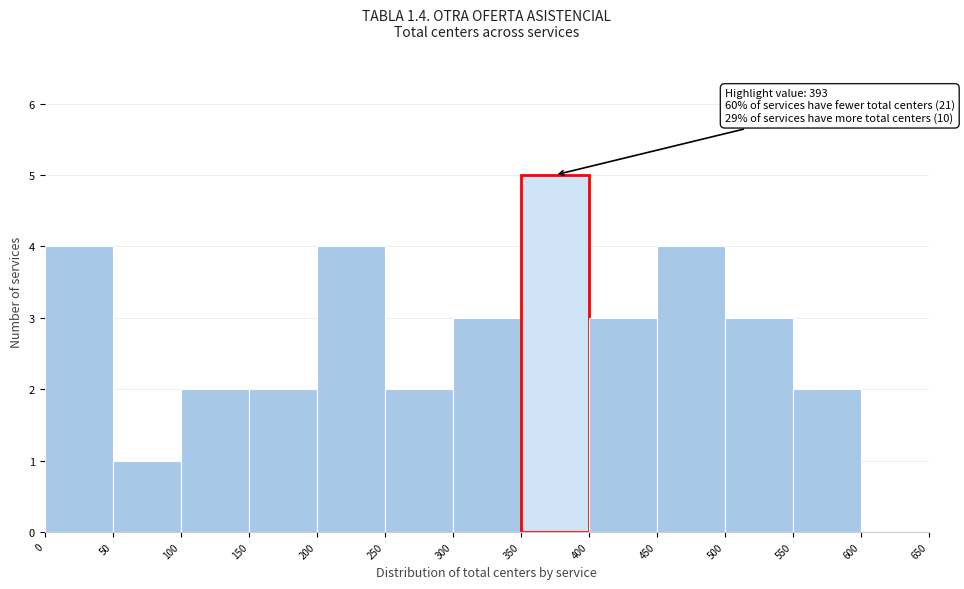

Over which range of the x-axis is the bar tallest?

350 to 400